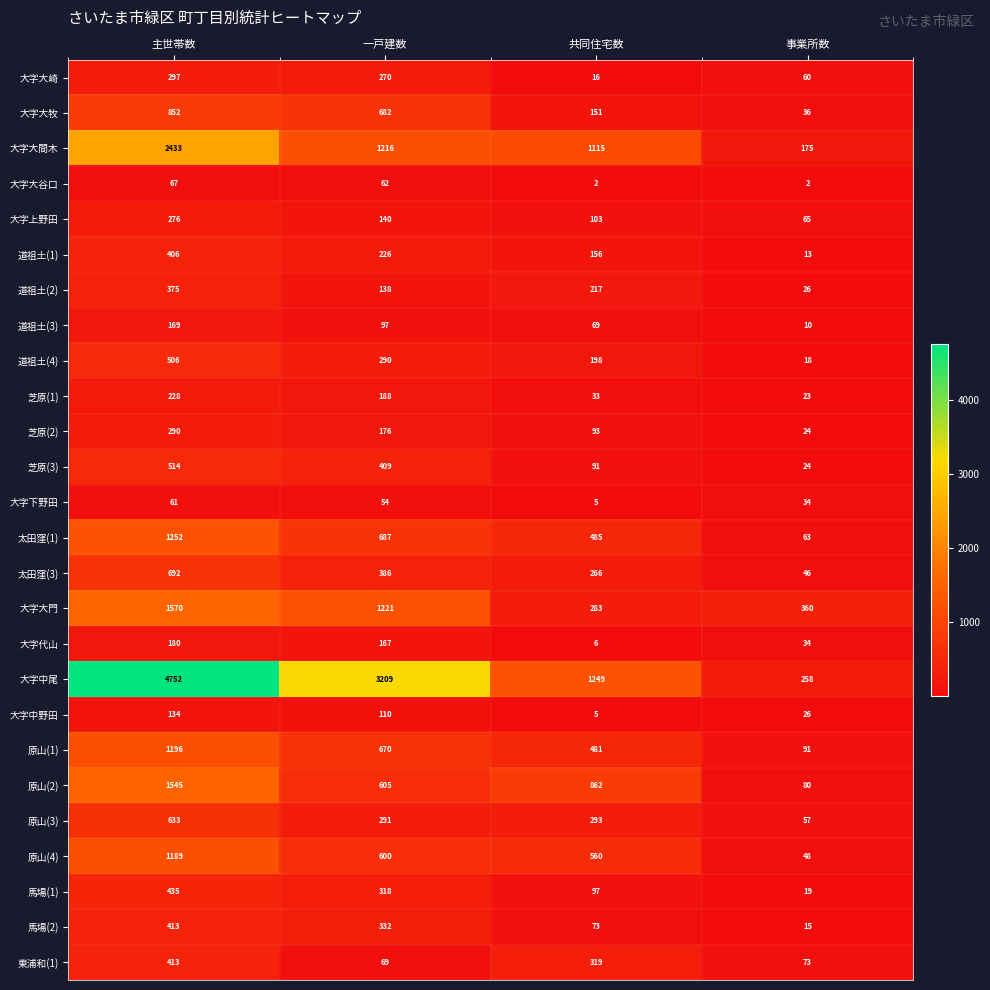

Where is 原山(1) nearest to the value 643?

一戸建数